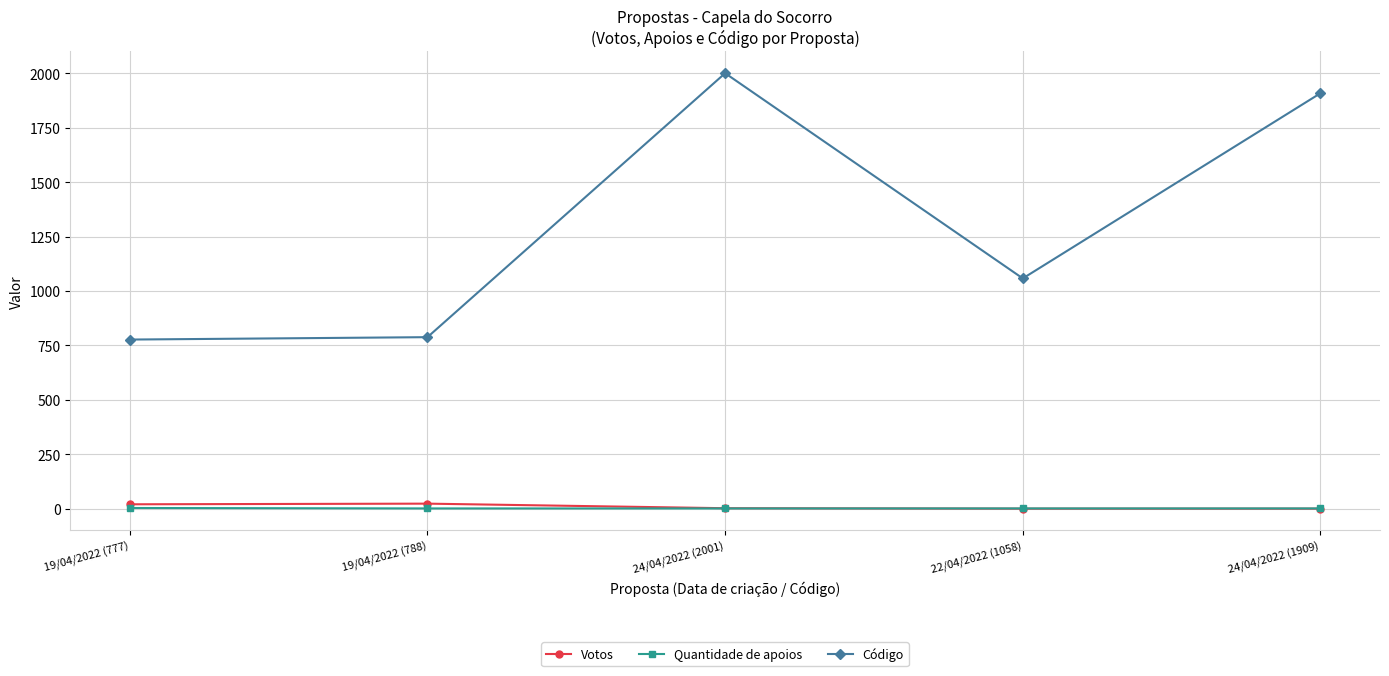

What is the label of the 1st point from the right?

24/04/2022 (1909)